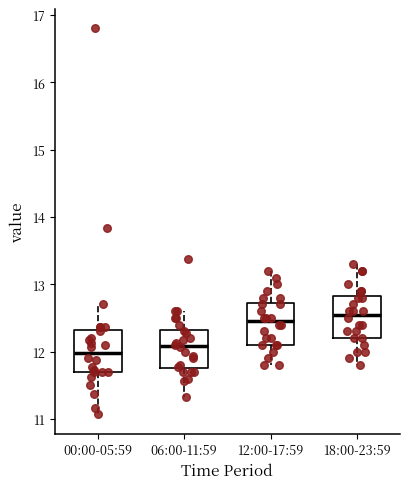

Reading left to right, transcribe this box plot: for each box, give where its median line is, the range the box spans, and where its two whiskers end, as read against the y-axis. The values are not printed on the chart, so give them approximately, as read against the axis.

00:00-05:59: median 12.0, box 11.7 to 12.3, whiskers 11.1 to 12.7
06:00-11:59: median 12.1, box 11.8 to 12.3, whiskers 11.3 to 12.6
12:00-17:59: median 12.5, box 12.1 to 12.7, whiskers 11.8 to 13.2
18:00-23:59: median 12.6, box 12.2 to 12.8, whiskers 11.8 to 13.3